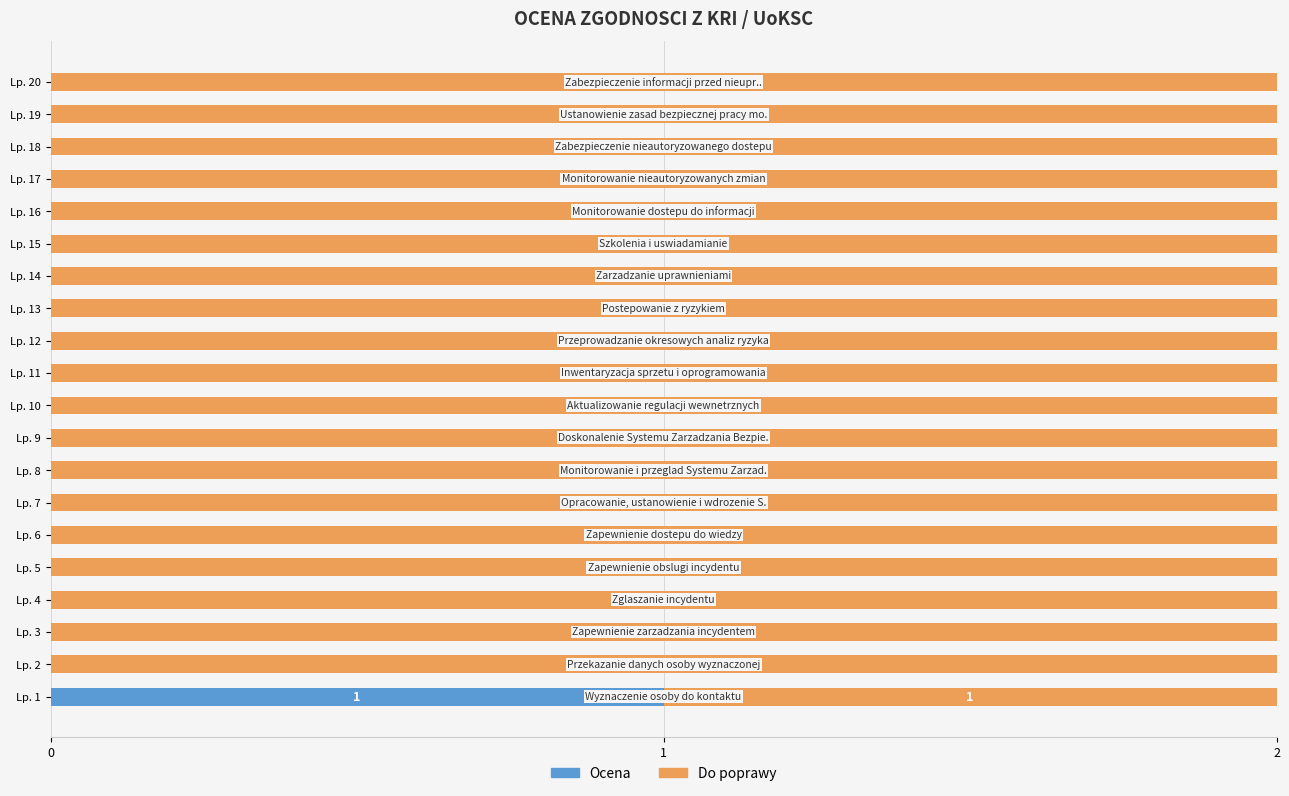

How many Ocena values are between 0 and 1?

20